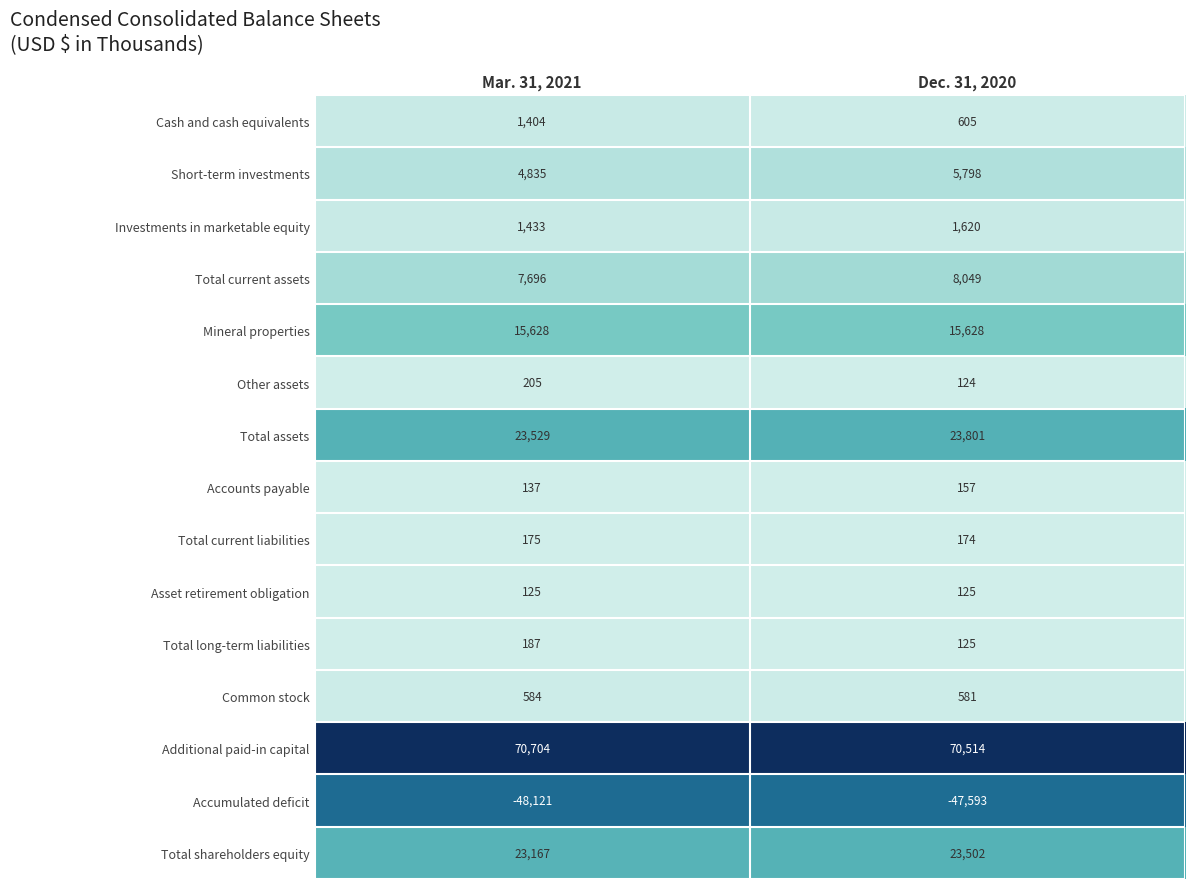

Reading left to right, what are all the values shown in this chart?

Cash and cash equivalents: Mar. 31, 2021=1404	Dec. 31, 2020=605
Short-term investments: Mar. 31, 2021=4835	Dec. 31, 2020=5798
Investments in marketable equity: Mar. 31, 2021=1433	Dec. 31, 2020=1620
Total current assets: Mar. 31, 2021=7696	Dec. 31, 2020=8049
Mineral properties: Mar. 31, 2021=15628	Dec. 31, 2020=15628
Other assets: Mar. 31, 2021=205	Dec. 31, 2020=124
Total assets: Mar. 31, 2021=23529	Dec. 31, 2020=23801
Accounts payable: Mar. 31, 2021=137	Dec. 31, 2020=157
Total current liabilities: Mar. 31, 2021=175	Dec. 31, 2020=174
Asset retirement obligation: Mar. 31, 2021=125	Dec. 31, 2020=125
Total long-term liabilities: Mar. 31, 2021=187	Dec. 31, 2020=125
Common stock: Mar. 31, 2021=584	Dec. 31, 2020=581
Additional paid-in capital: Mar. 31, 2021=70704	Dec. 31, 2020=70514
Accumulated deficit: Mar. 31, 2021=-48121	Dec. 31, 2020=-47593
Total shareholders equity: Mar. 31, 2021=23167	Dec. 31, 2020=23502